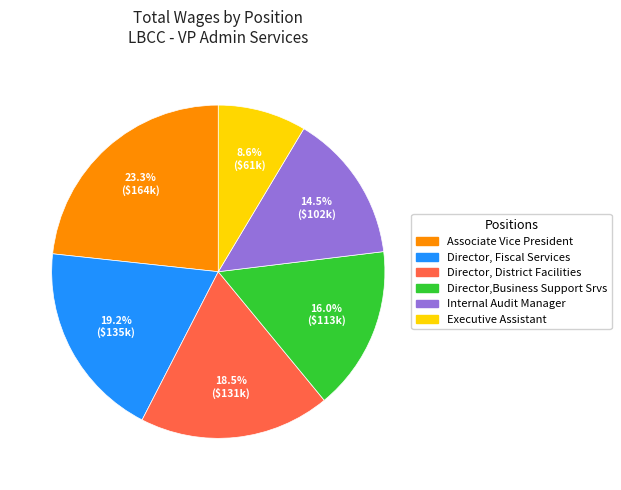

To the nearest percent, what is the difference between the Associate Vice President and Internal Audit Manager slice percentages?

9%